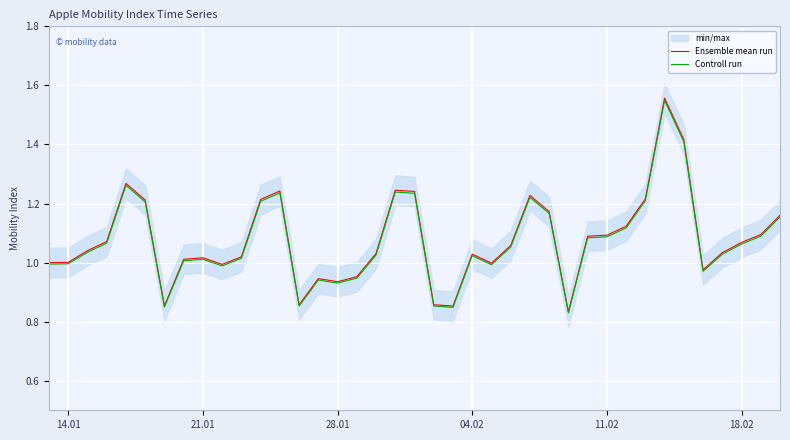

True or false: Ensemble mean run and Controll run intersect in this chart.

False